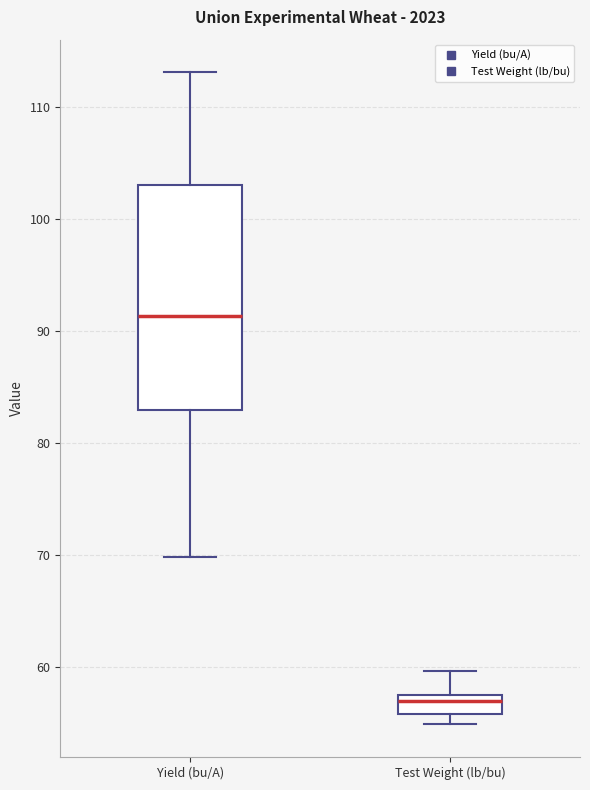

Which box is the tallest, from its lower edge to its upper edge?

Yield (bu/A)